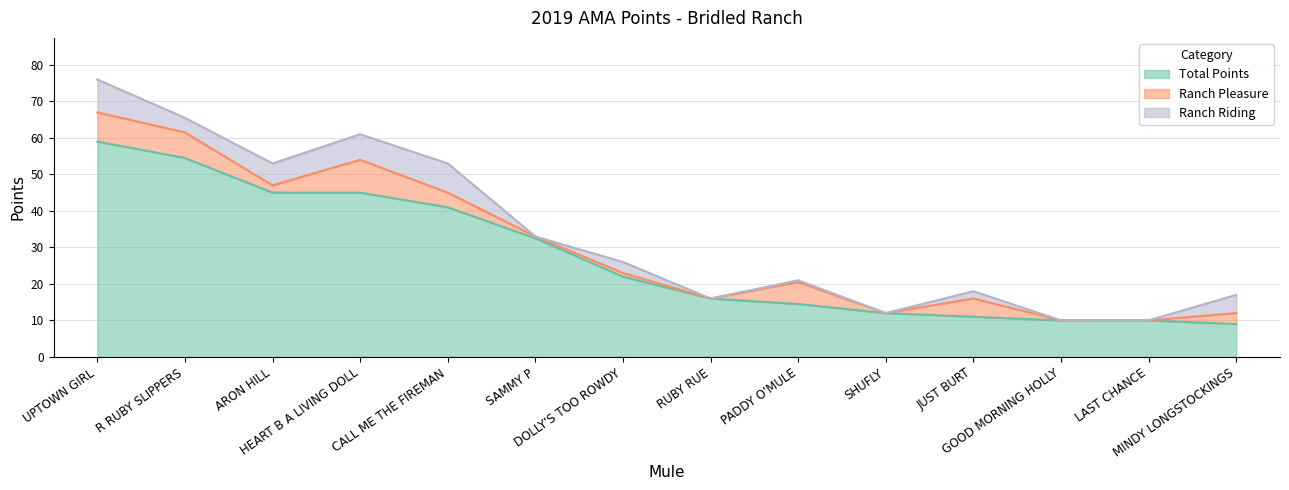

True or false: Ranch Pleasure and Total Points intersect in this chart.

False